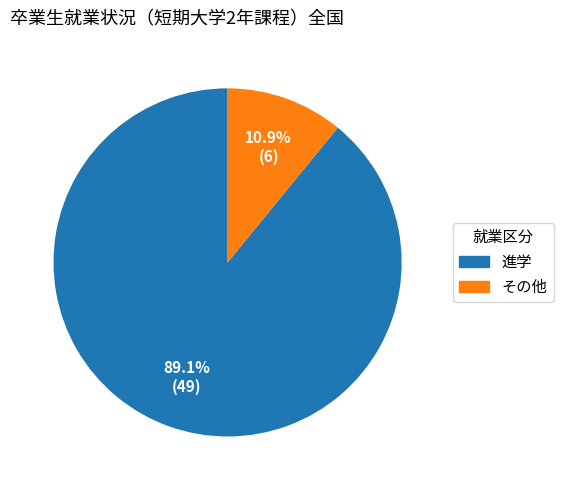

Is it true that 進学 is 89% of the pie?

True